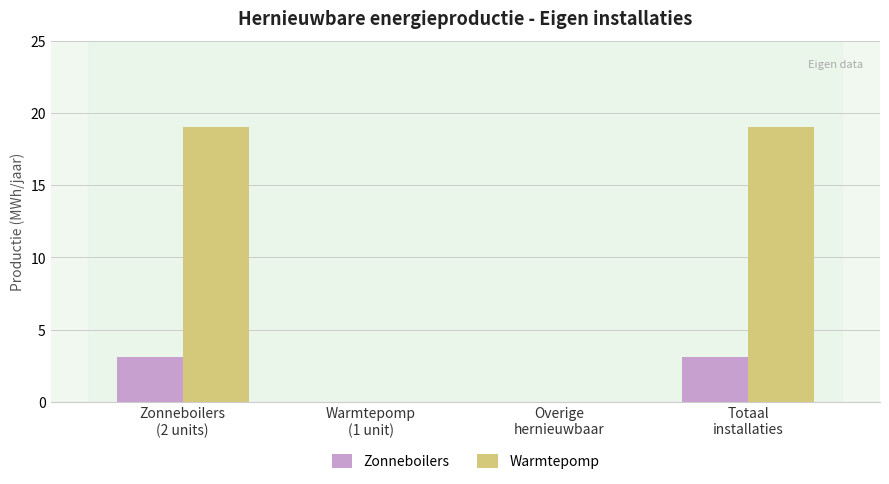

What is the maximum value shown in the chart?

19.1